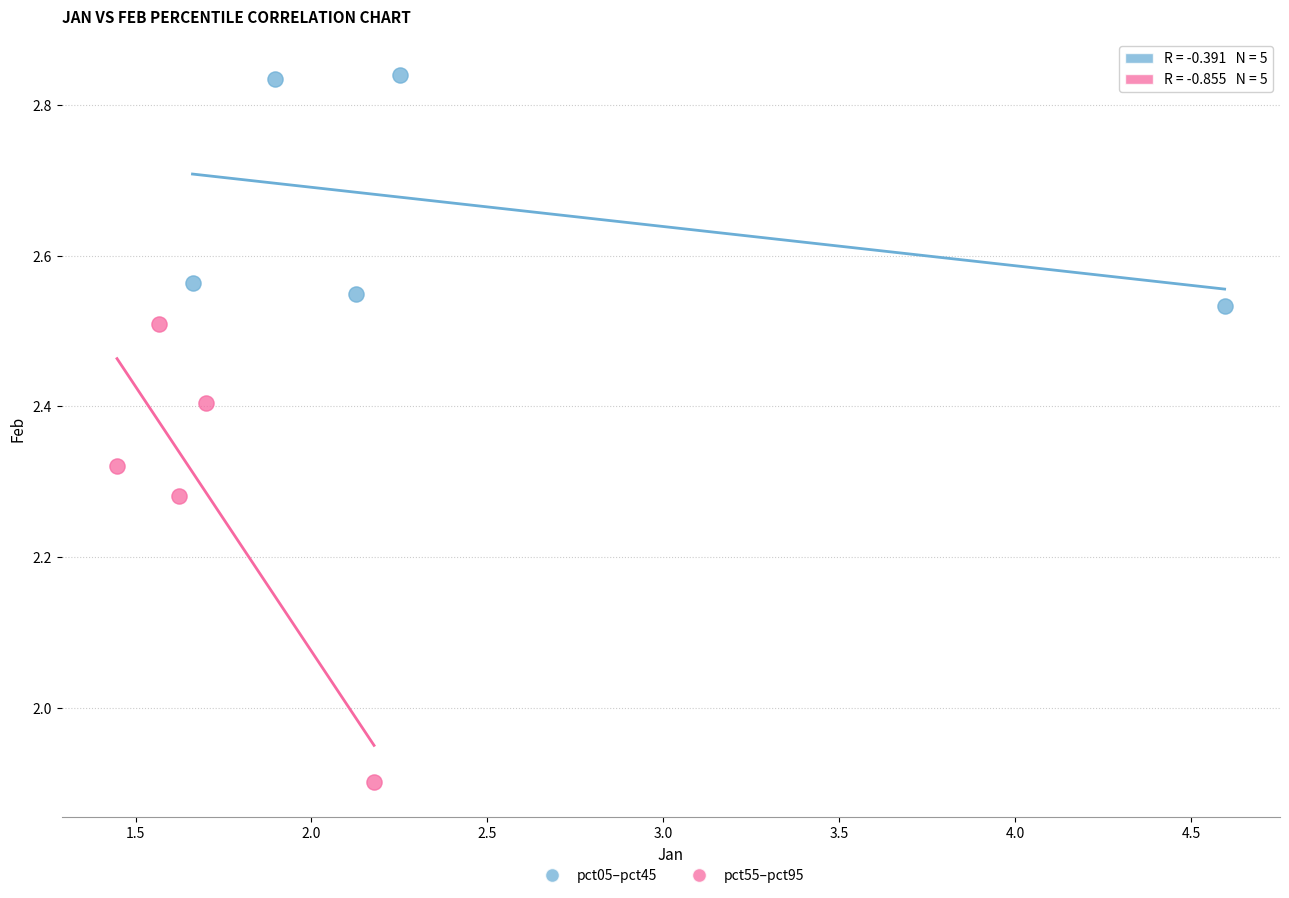

Which series reaches the minimum Y coordinate?

pct55–pct95